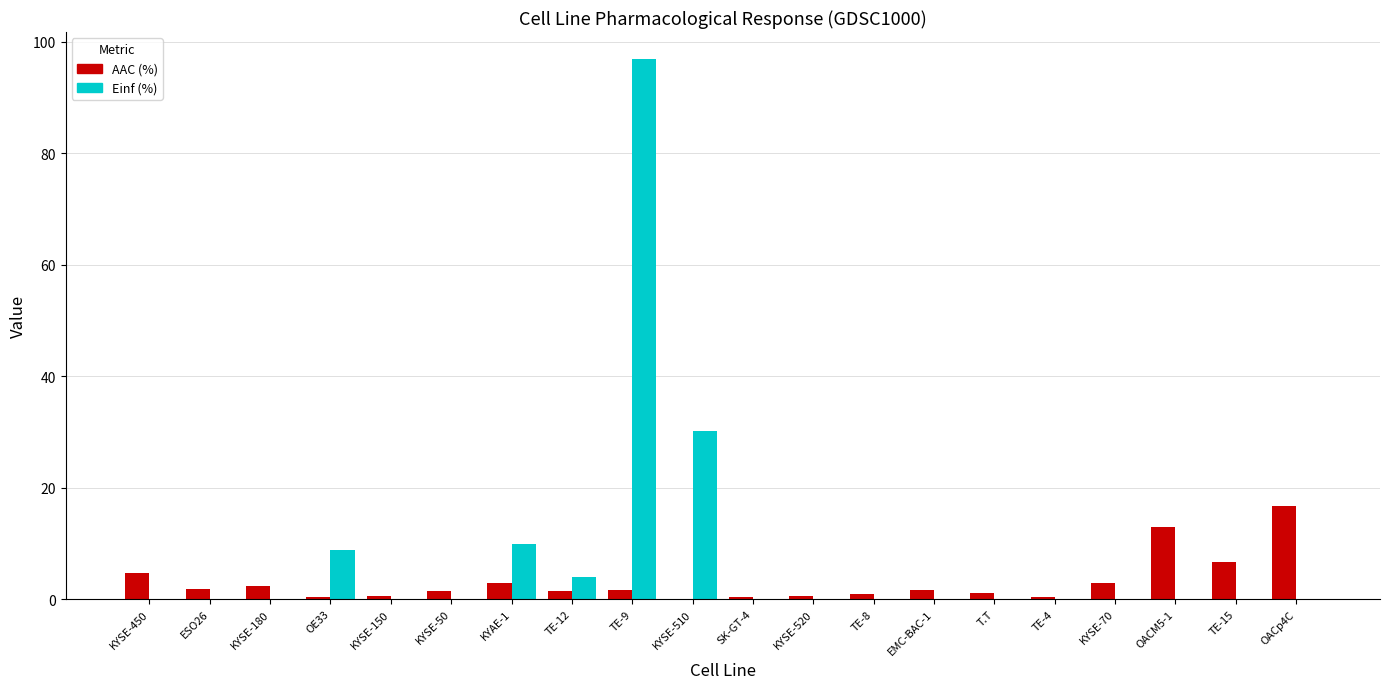

Where is AAC (%) nearest to the value 8?

TE-15